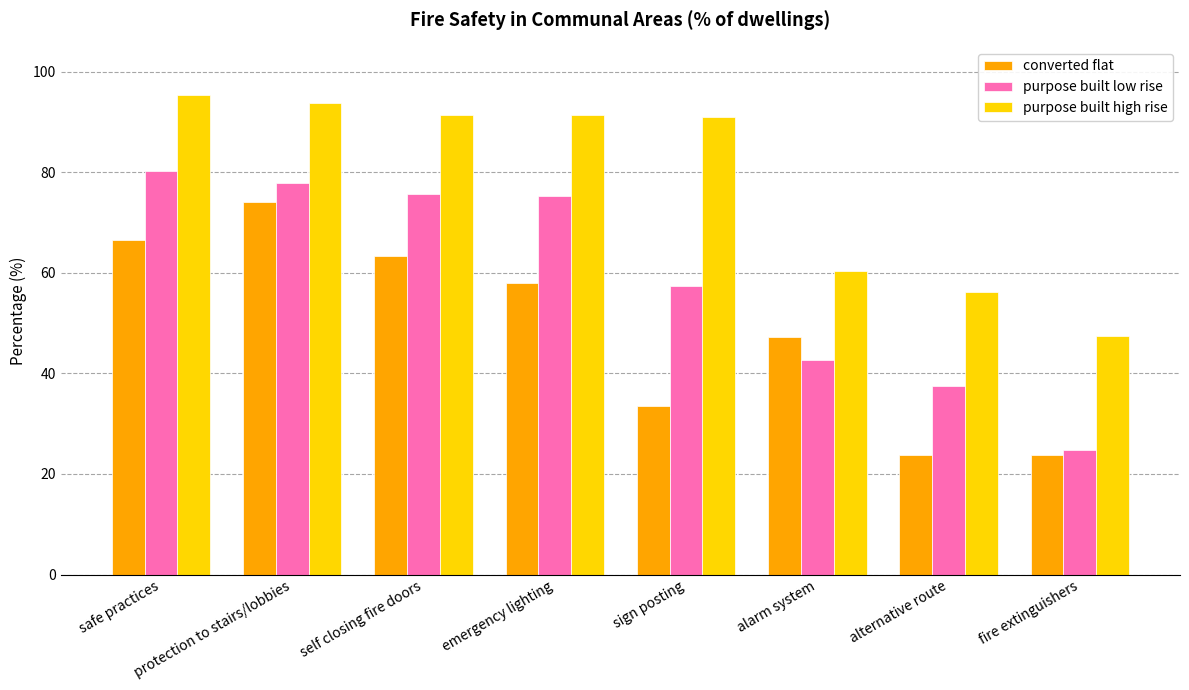

What is the sum of all converted flat values?

390.3